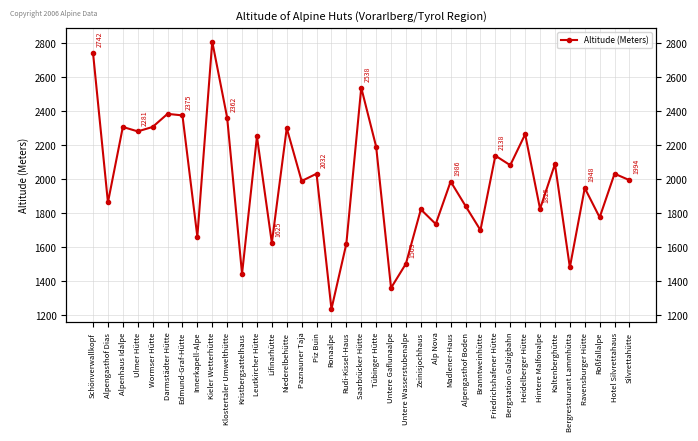

Where is the first local maximum?

Alpenhaus Idalpe